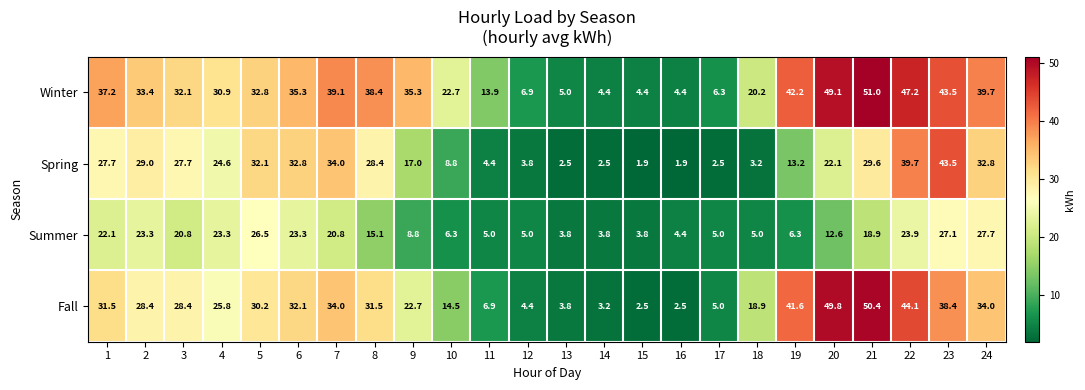

Which series has the largest total across all categories?

Winter